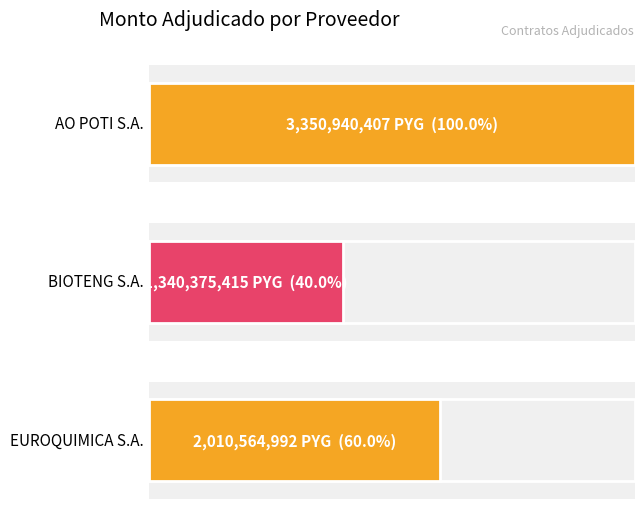

What is the sum of the values at BIOTENG S.A. and EUROQUIMICA S.A.?

3350940407